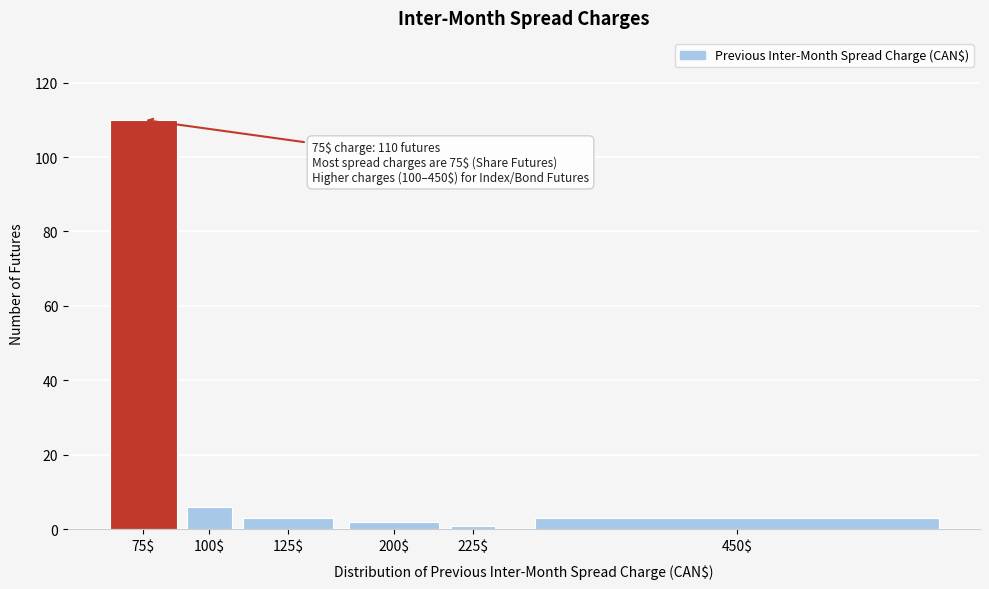

Reading right to left, list all the values displayed in this chart.

3	1	2	3	6	110